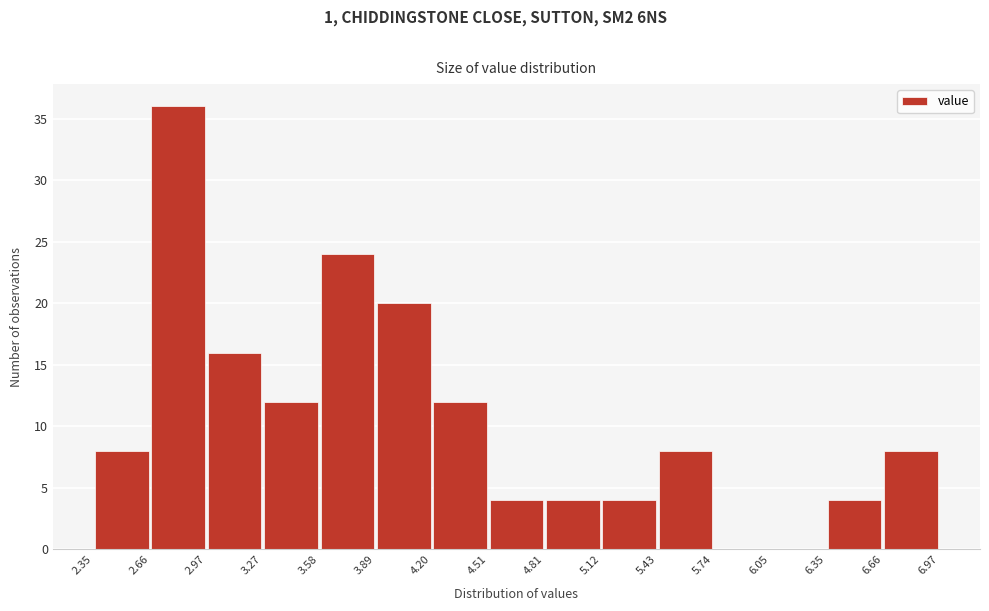

How tall is the bar that spans 3.58 to 3.89 on the x-axis? The values are not printed on the chart, so give them approximately, as read against the axis.

24